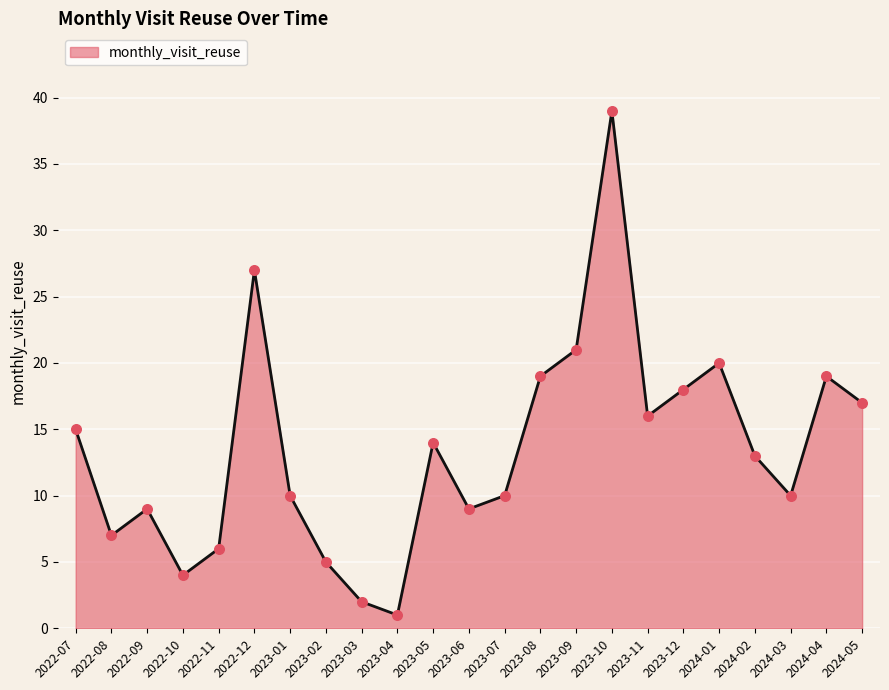

What is the change in value from 2022-12 to 2023-04?

-26